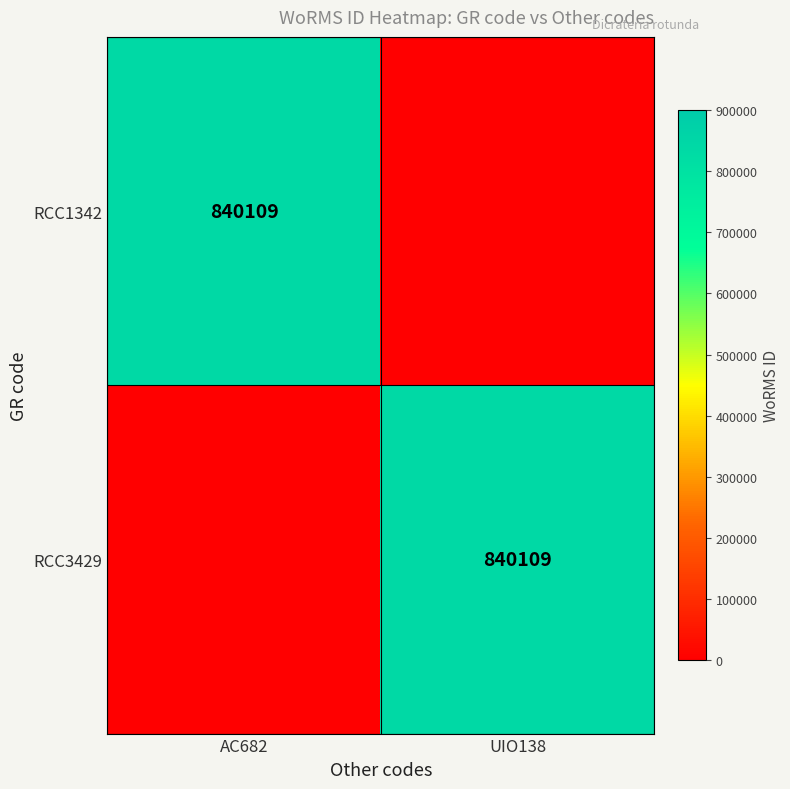

At which category is the sum across all series the highest?

AC682